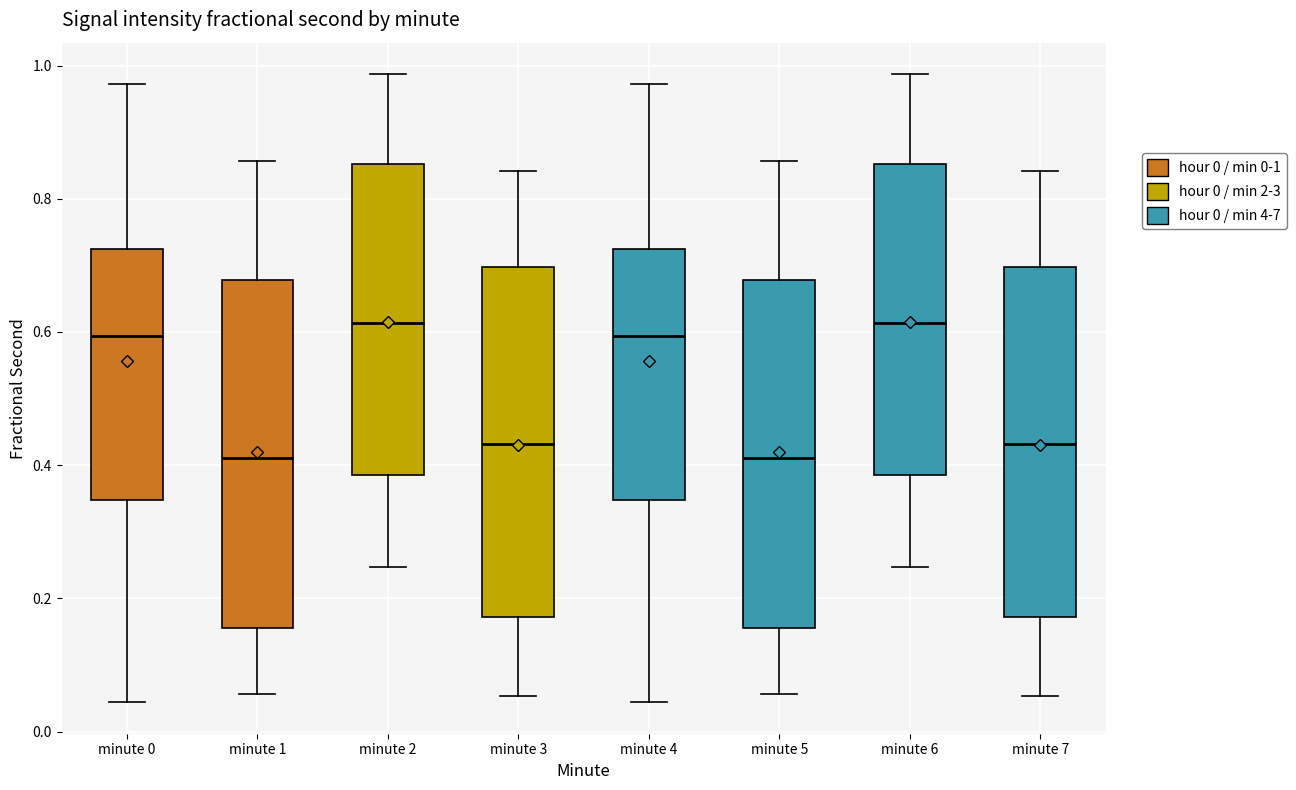

Reading left to right, read every box against the y-axis: the position of its median line, the range the box covers, and the ends of its whiskers. The values are not printed on the chart, so give them approximately, as read against the axis.

minute 0: median 0.60, box 0.34 to 0.72, whiskers 0.04 to 0.98
minute 1: median 0.42, box 0.16 to 0.68, whiskers 0.06 to 0.86
minute 2: median 0.62, box 0.38 to 0.86, whiskers 0.24 to 0.98
minute 3: median 0.44, box 0.18 to 0.70, whiskers 0.06 to 0.84
minute 4: median 0.60, box 0.34 to 0.72, whiskers 0.04 to 0.98
minute 5: median 0.42, box 0.16 to 0.68, whiskers 0.06 to 0.86
minute 6: median 0.62, box 0.38 to 0.86, whiskers 0.24 to 0.98
minute 7: median 0.44, box 0.18 to 0.70, whiskers 0.06 to 0.84